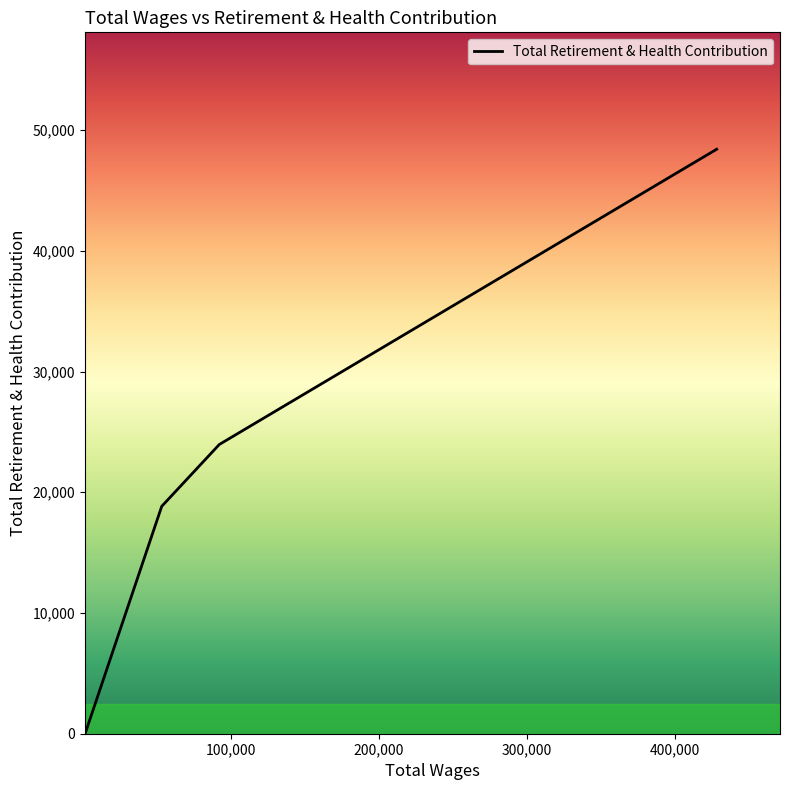

What is the difference between the maximum and minimum values?

48416